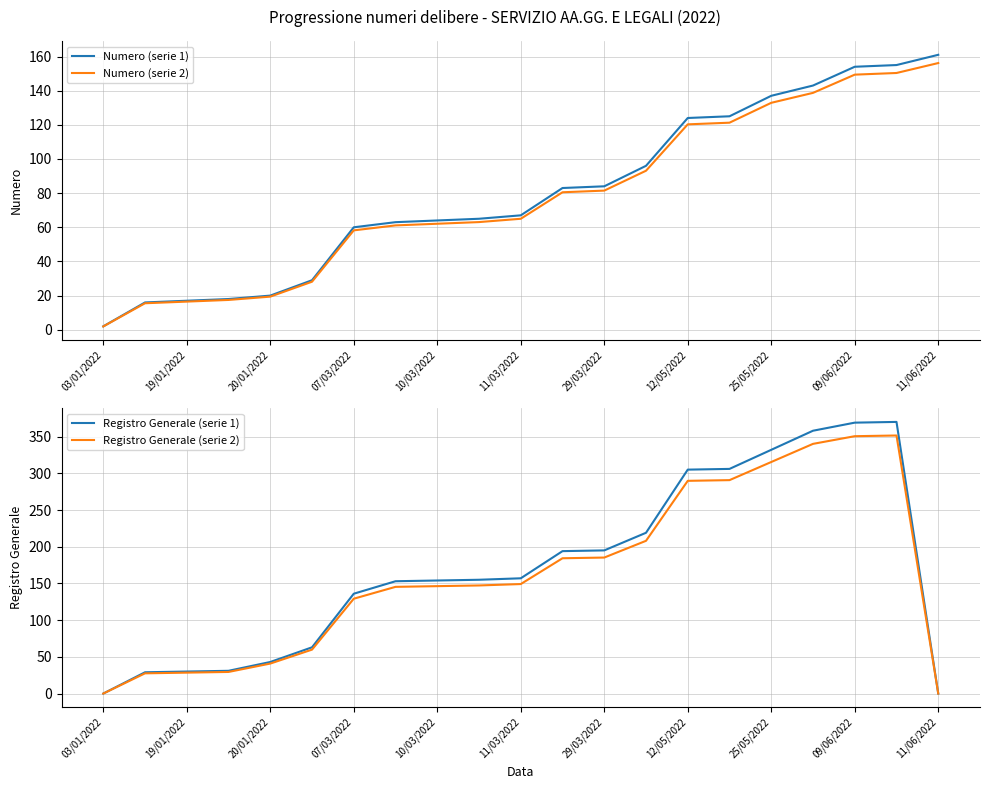

At which label is Numero (serie 1) closest to 81?

11